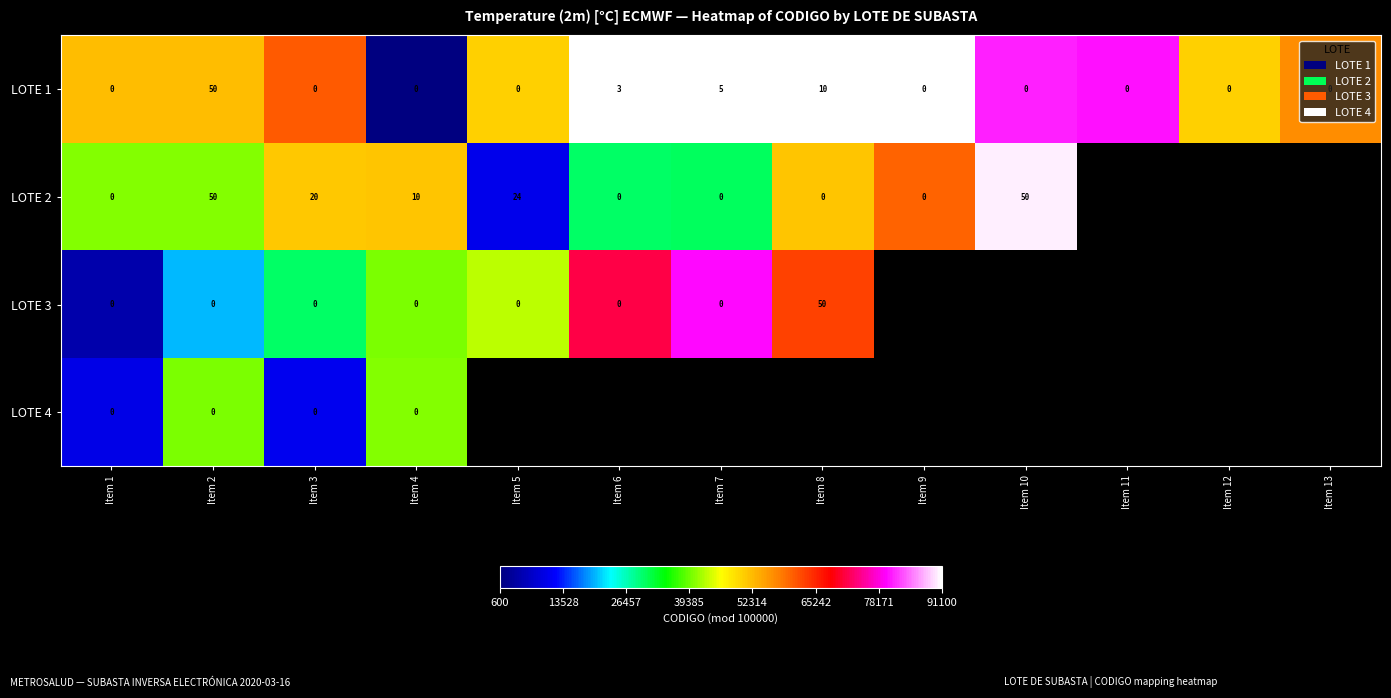

Between Item 2 and Item 4, which series saw the biggest shift?

LOTE 1